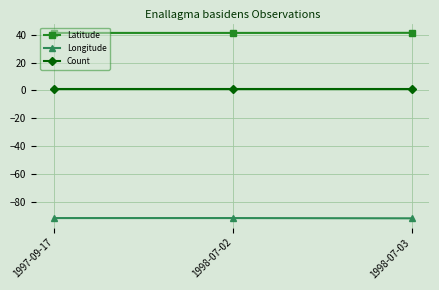

Is the value of Count at 1998-07-03 greater than the value of Longitude at 1997-09-17?

Yes